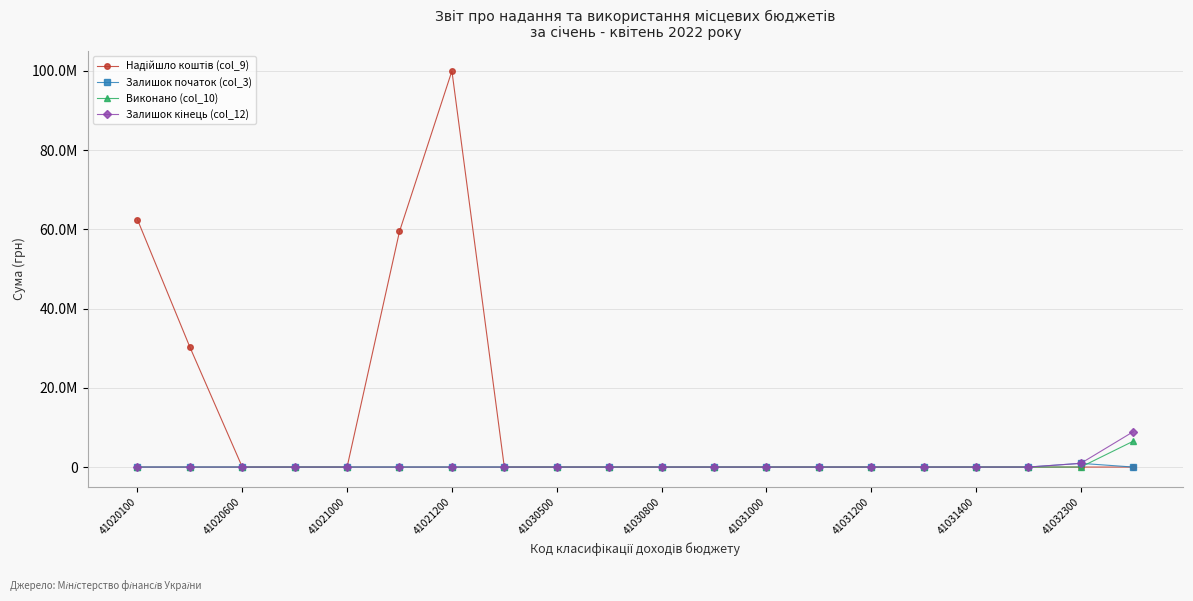

Does the chart have visible grid lines?

Yes